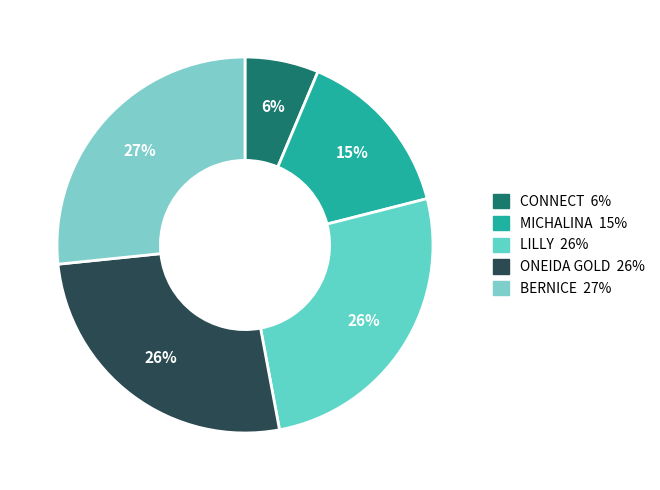

Is it true that LILLY is 20% of the pie?

False